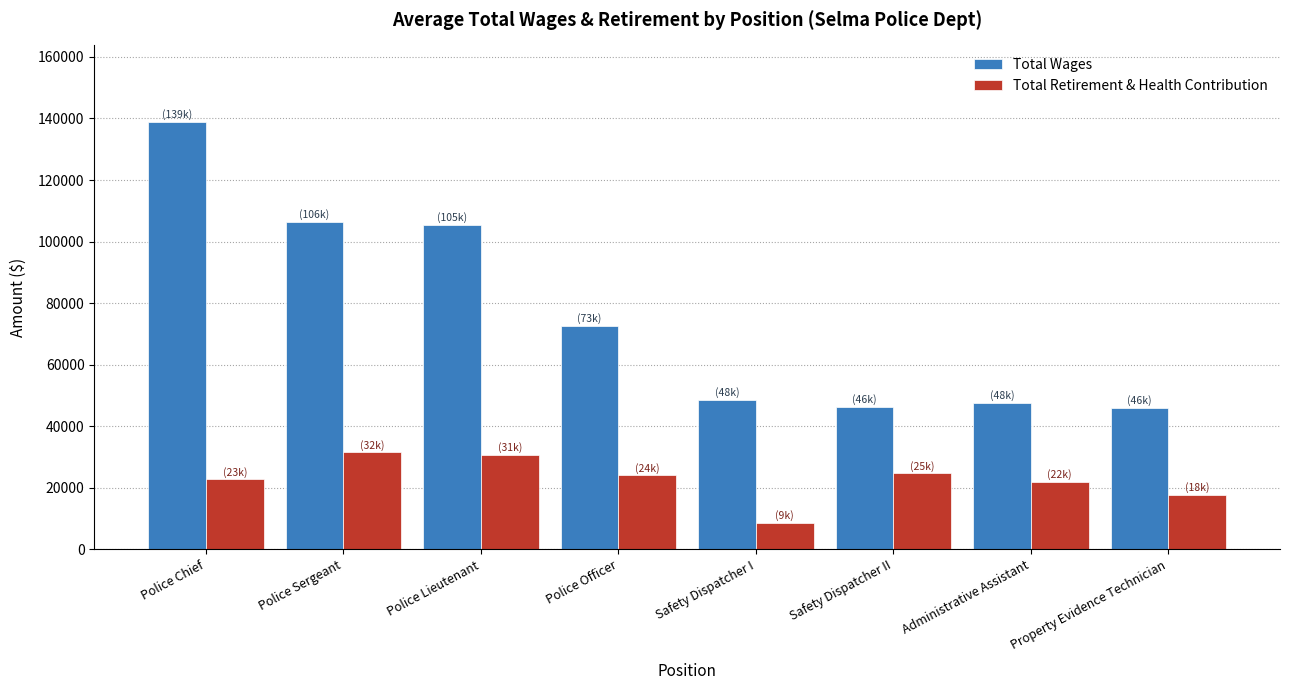

Which series has the widest spread of values?

Total Wages